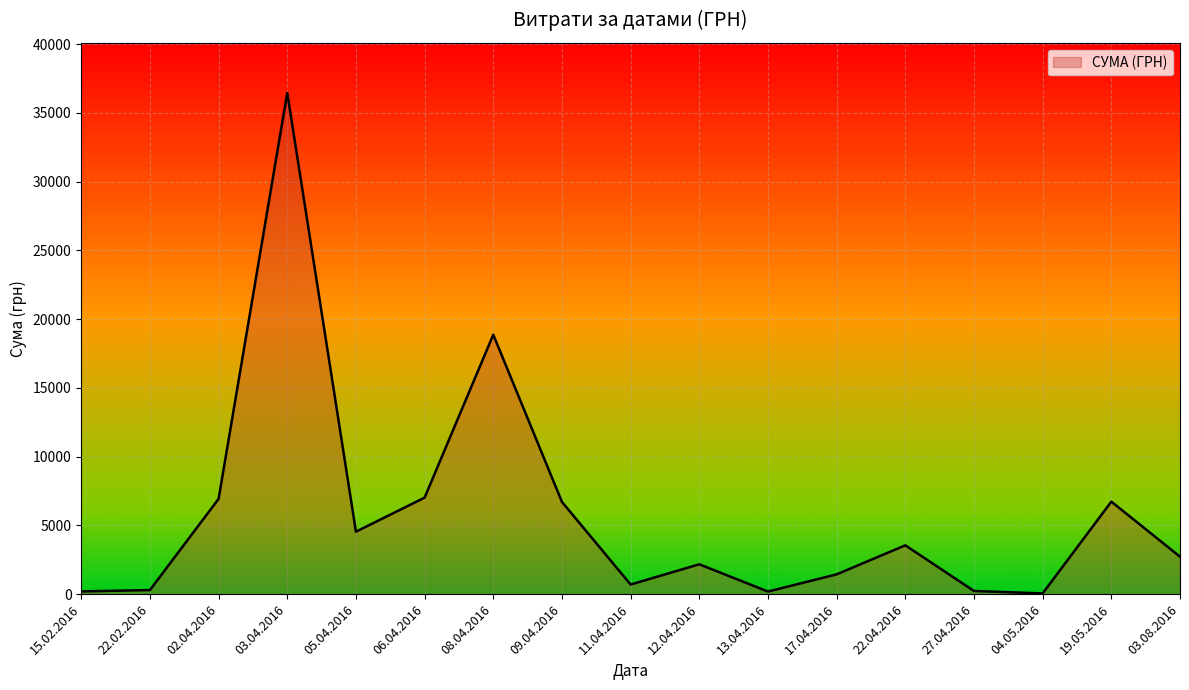

The value at 08.04.2016 is 18871.3. True or false?

True